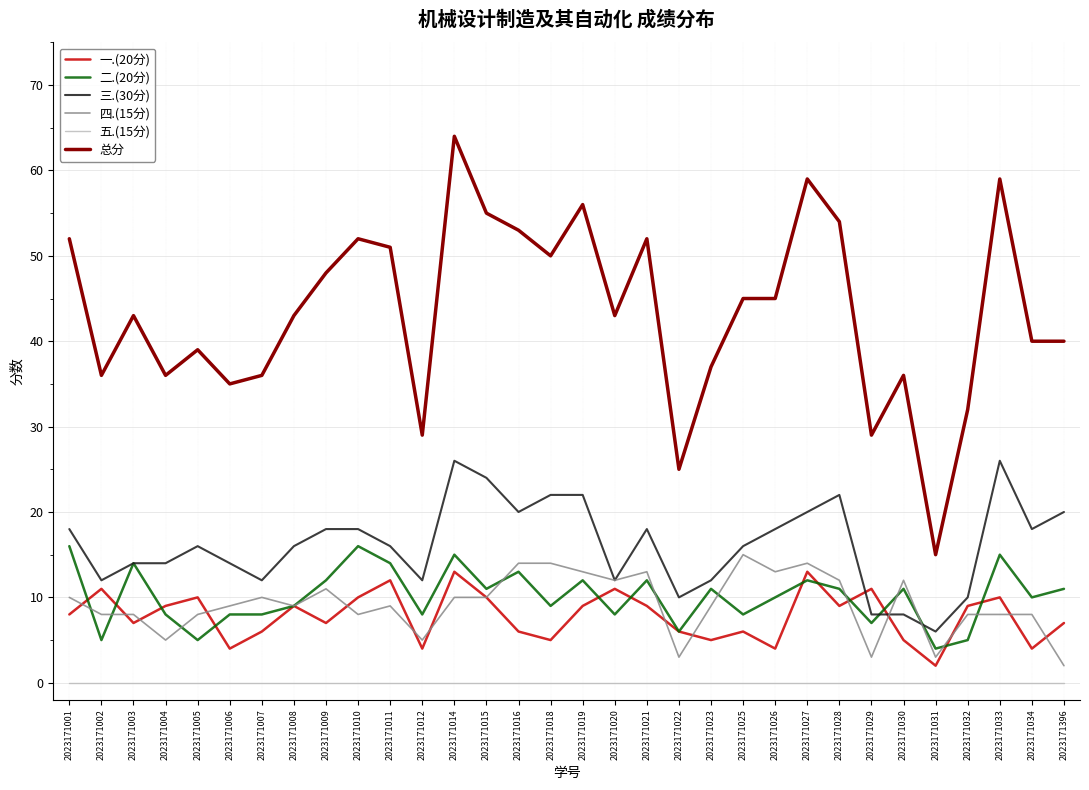

Reading right to left, what are all the values shown in this chart?

一.(20分): 7	4	10	9	2	5	11	9	13	4	6	5	6	9	11	9	5	6	10	13	4	12	10	7	9	6	4	10	9	7	11	8
二.(20分): 11	10	15	5	4	11	7	11	12	10	8	11	6	12	8	12	9	13	11	15	8	14	16	12	9	8	8	5	8	14	5	16
三.(30分): 20	18	26	10	6	8	8	22	20	18	16	12	10	18	12	22	22	20	24	26	12	16	18	18	16	12	14	16	14	14	12	18
四.(15分): 2	8	8	8	3	12	3	12	14	13	15	9	3	13	12	13	14	14	10	10	5	9	8	11	9	10	9	8	5	8	8	10
五.(15分): 0	0	0	0	0	0	0	0	0	0	0	0	0	0	0	0	0	0	0	0	0	0	0	0	0	0	0	0	0	0	0	0
总分: 40	40	59	32	15	36	29	54	59	45	45	37	25	52	43	56	50	53	55	64	29	51	52	48	43	36	35	39	36	43	36	52